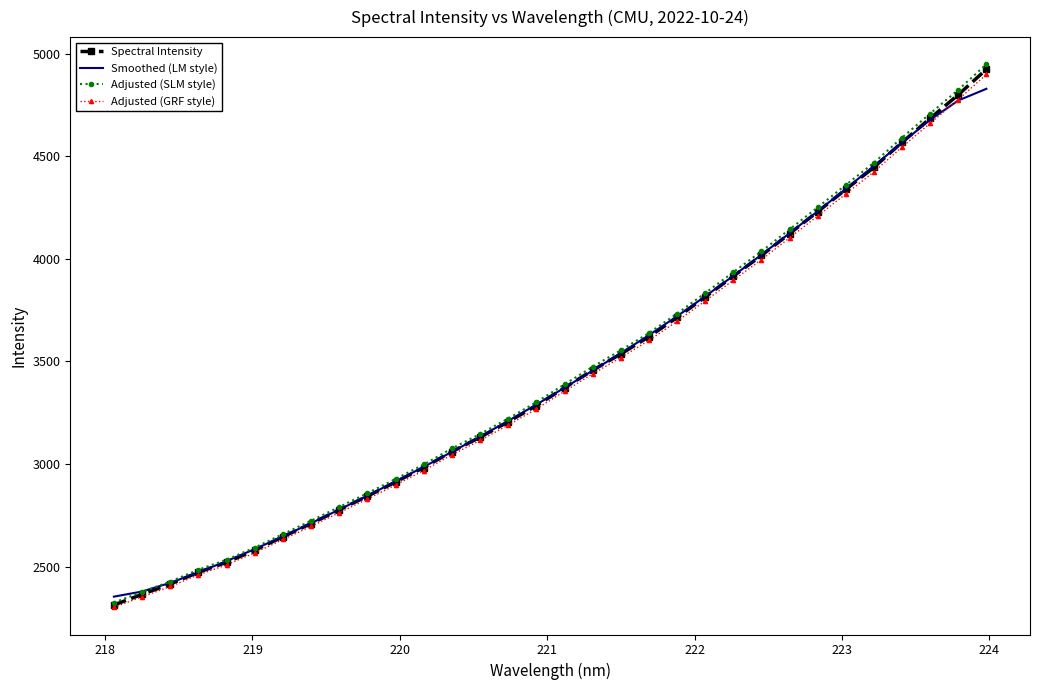

What is the difference between the second highest and minimum values in the Spectral Intensity series?

2486.3